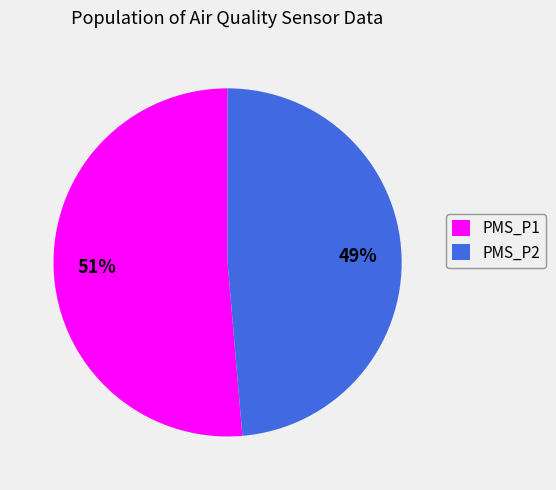

How many segments does this pie chart have?

2